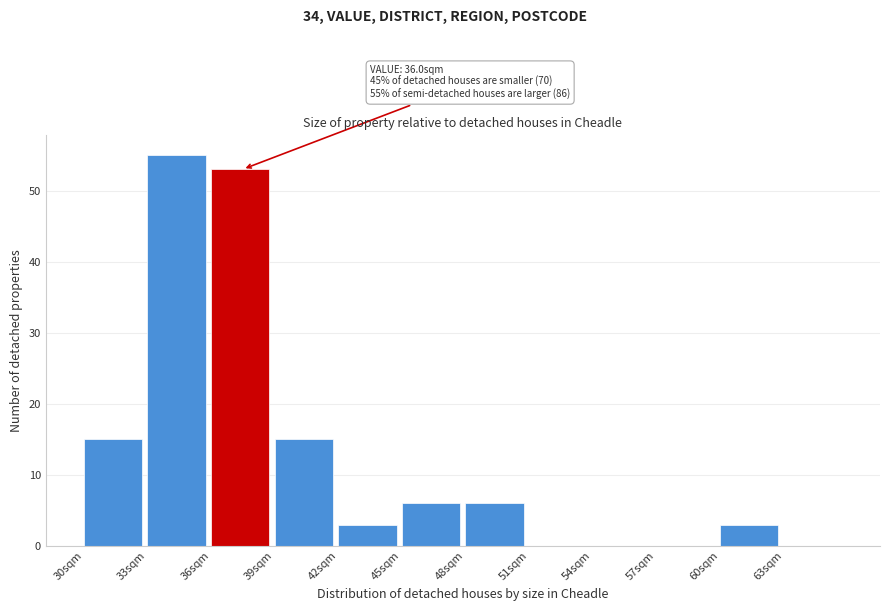

Over which range of the x-axis is the bar tallest?

33 to 36